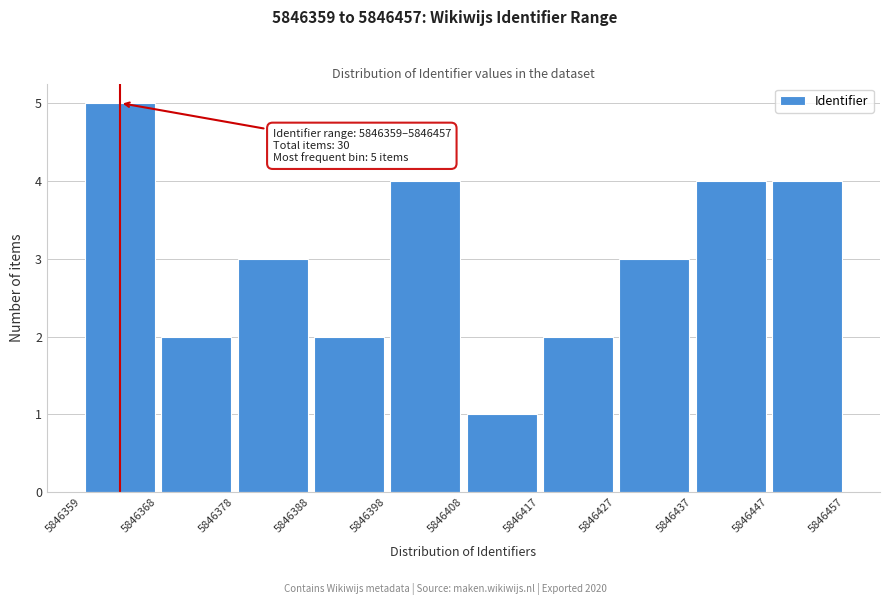

Which range on the x-axis has the tallest bar?

5846359 to 5846368